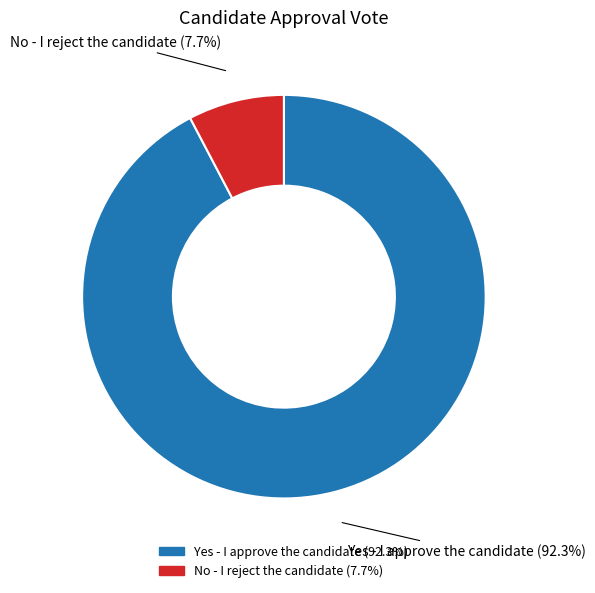

Which has a higher value, Yes - I approve the candidate or No - I reject the candidate?

Yes - I approve the candidate